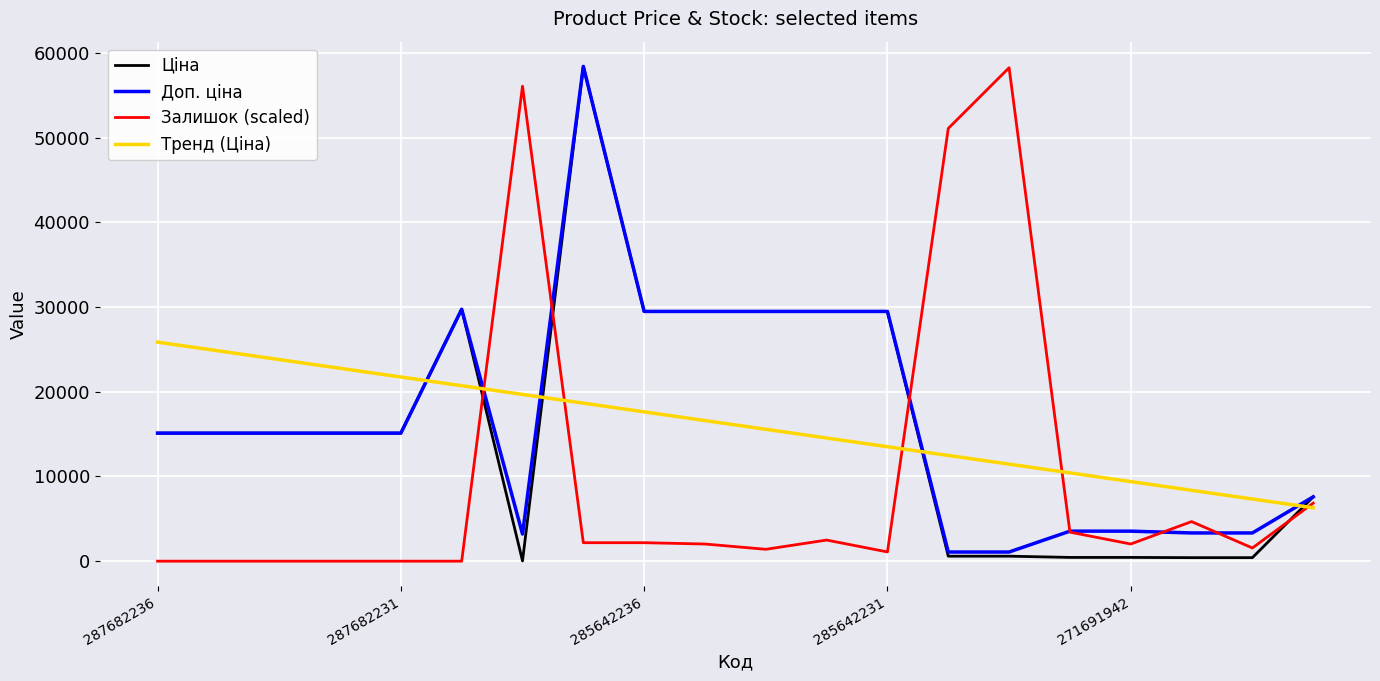

What is the highest value of the Залишок (scaled) series?

58270.7